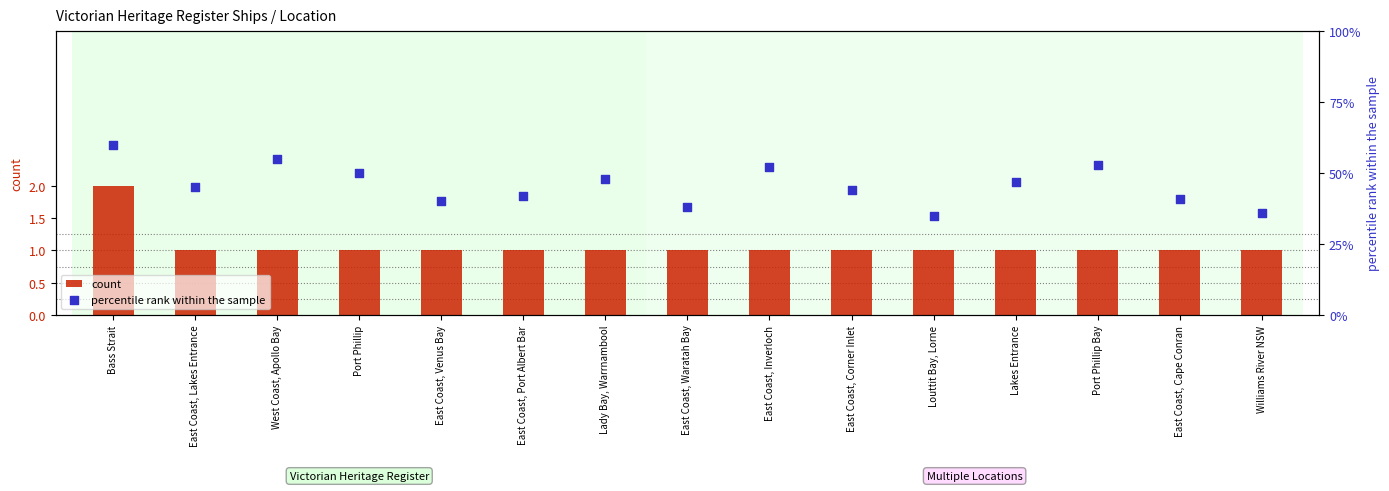

Is the value of percentile rank within the sample at Port Phillip greater than the value of count at Port Phillip?

No